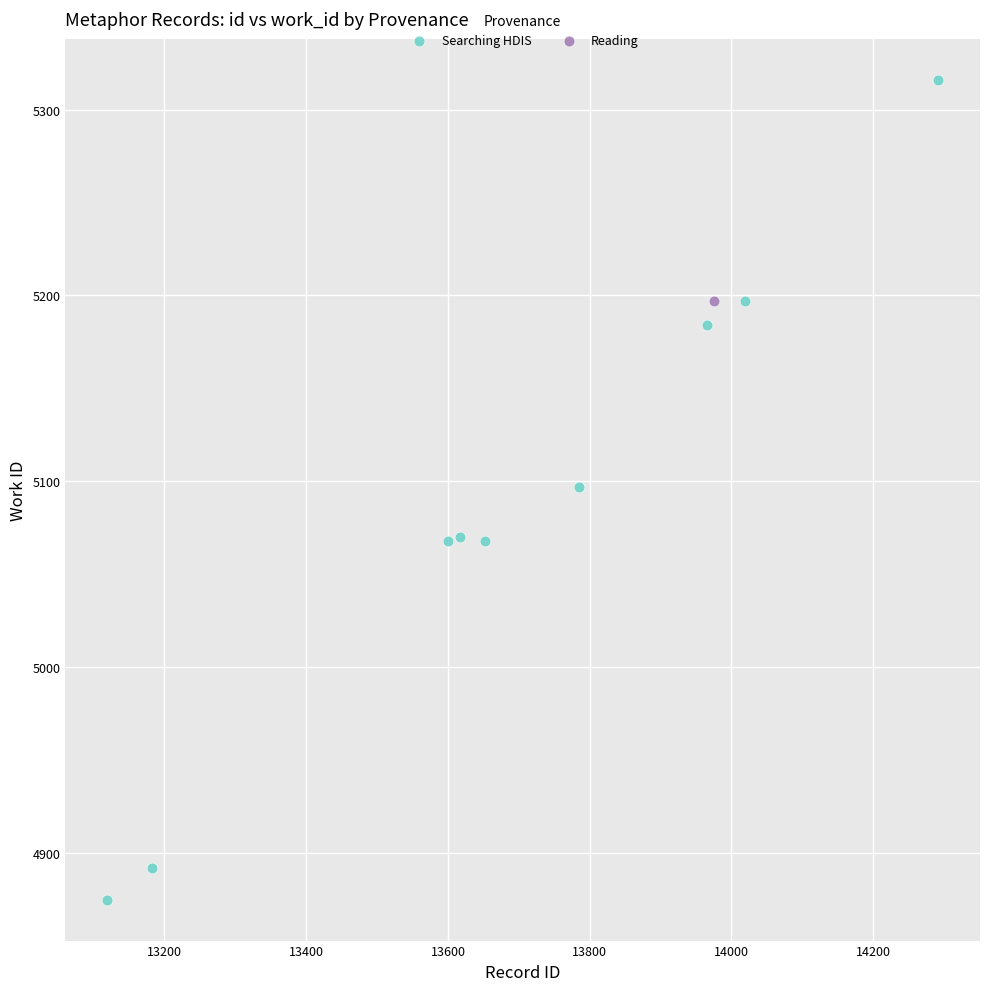

What are all the series names shown in the legend?

Searching HDIS, Reading